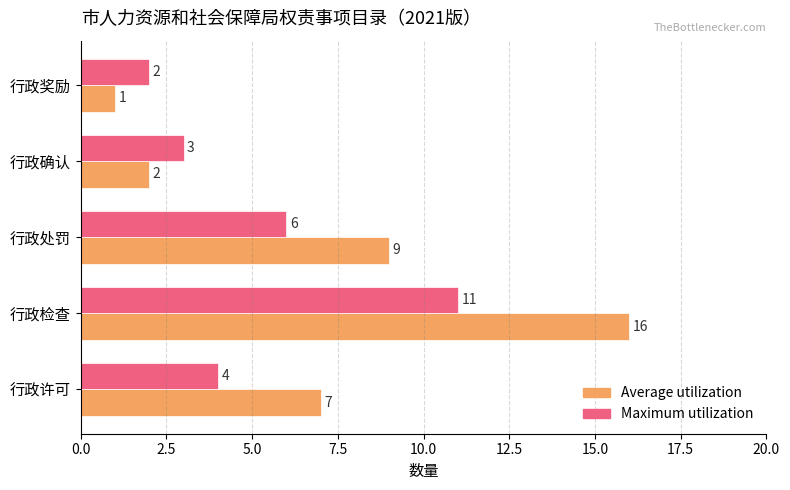

At which label does Maximum utilization reach its peak?

行政检查